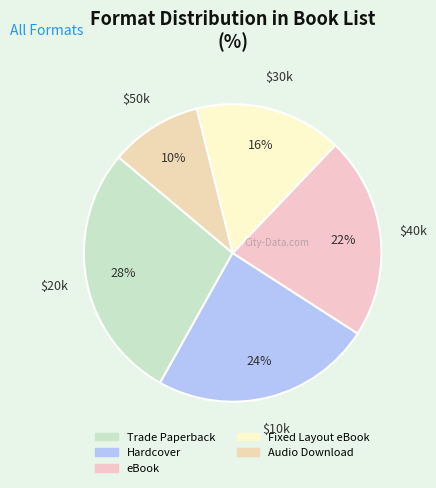

True or false: Audio Download accounts for 10% of the total.

True